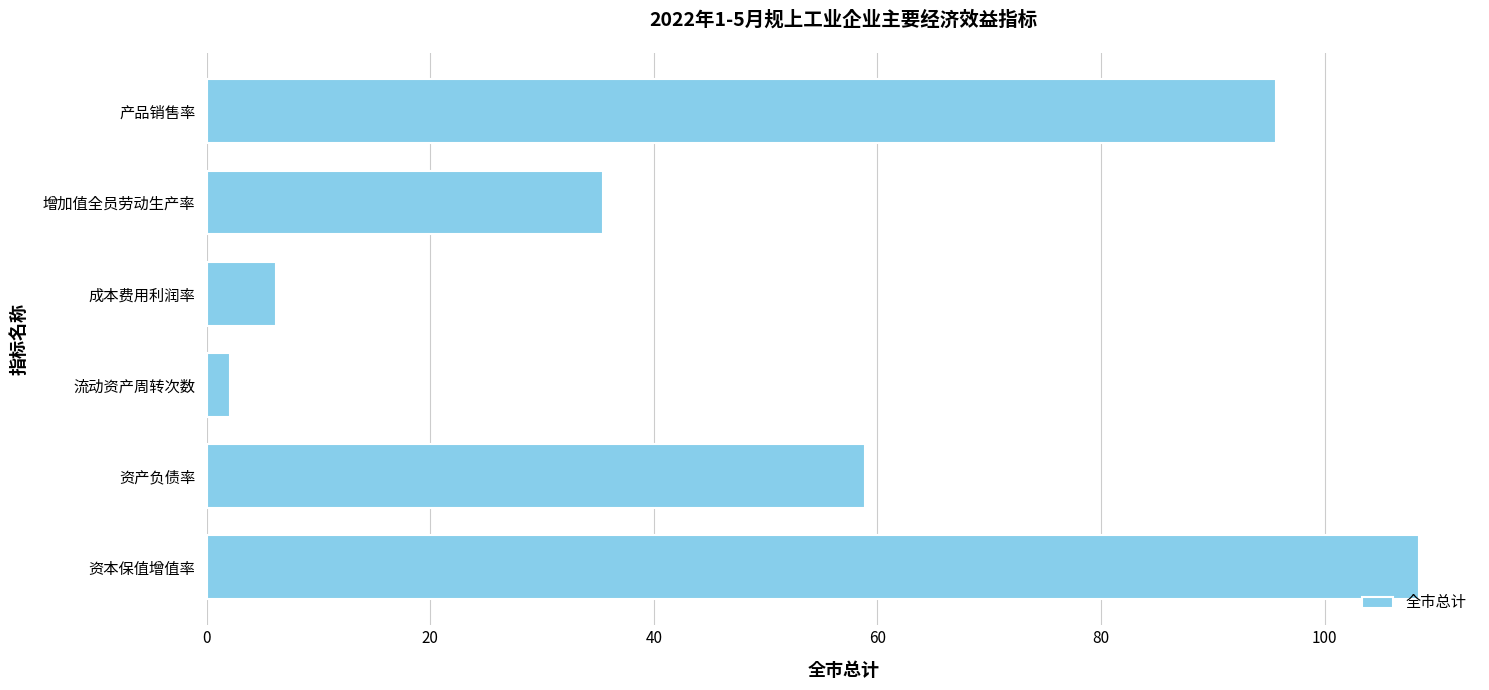

Reading bottom to top, list all the values displayed in this chart.

资本保值增值率=108.5	资产负债率=58.9	流动资产周转次数=2.1	成本费用利润率=6.2	增加值全员劳动生产率=35.4	产品销售率=95.6